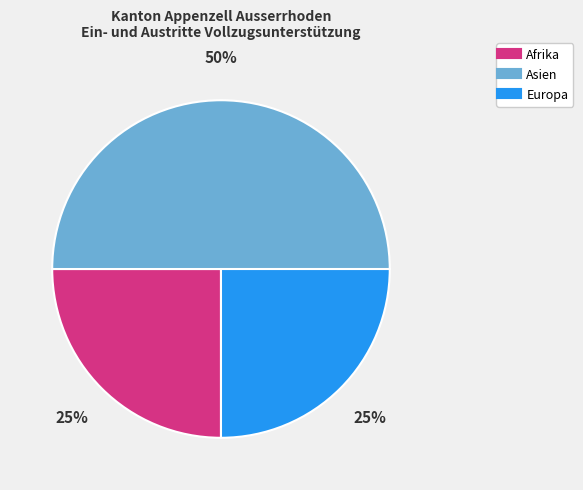

To the nearest percent, what is the average slice percentage?

33%